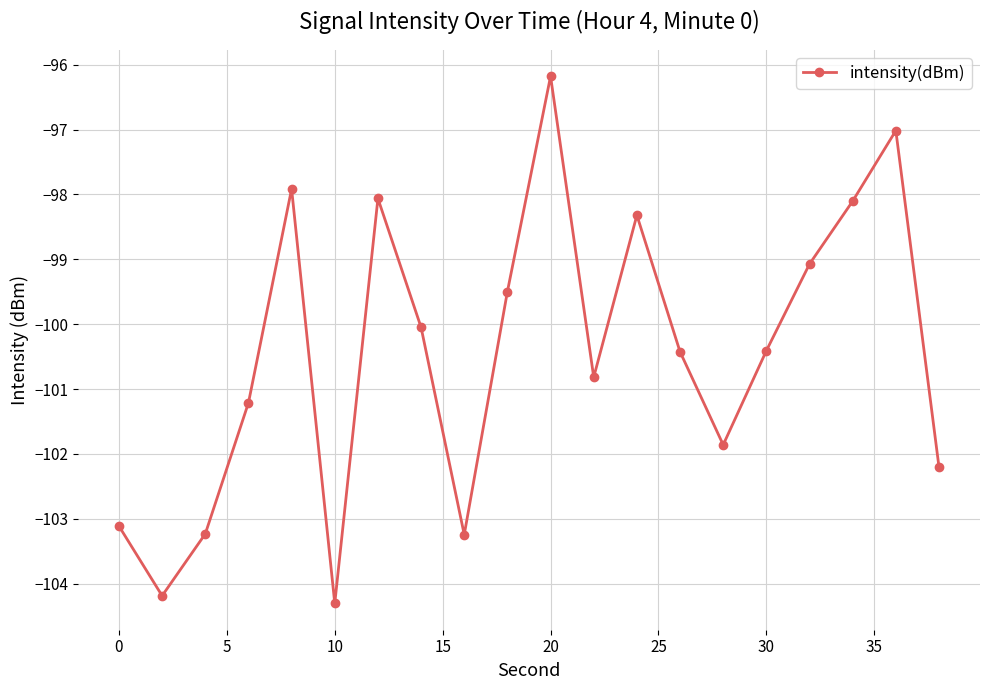

Reading right to left, what are all the values shown in this chart?

-102.2	-97.0	-98.1	-99.1	-100.4	-101.9	-100.4	-98.3	-100.8	-96.2	-99.5	-103.2	-100.0	-98.1	-104.3	-97.9	-101.2	-103.2	-104.2	-103.1